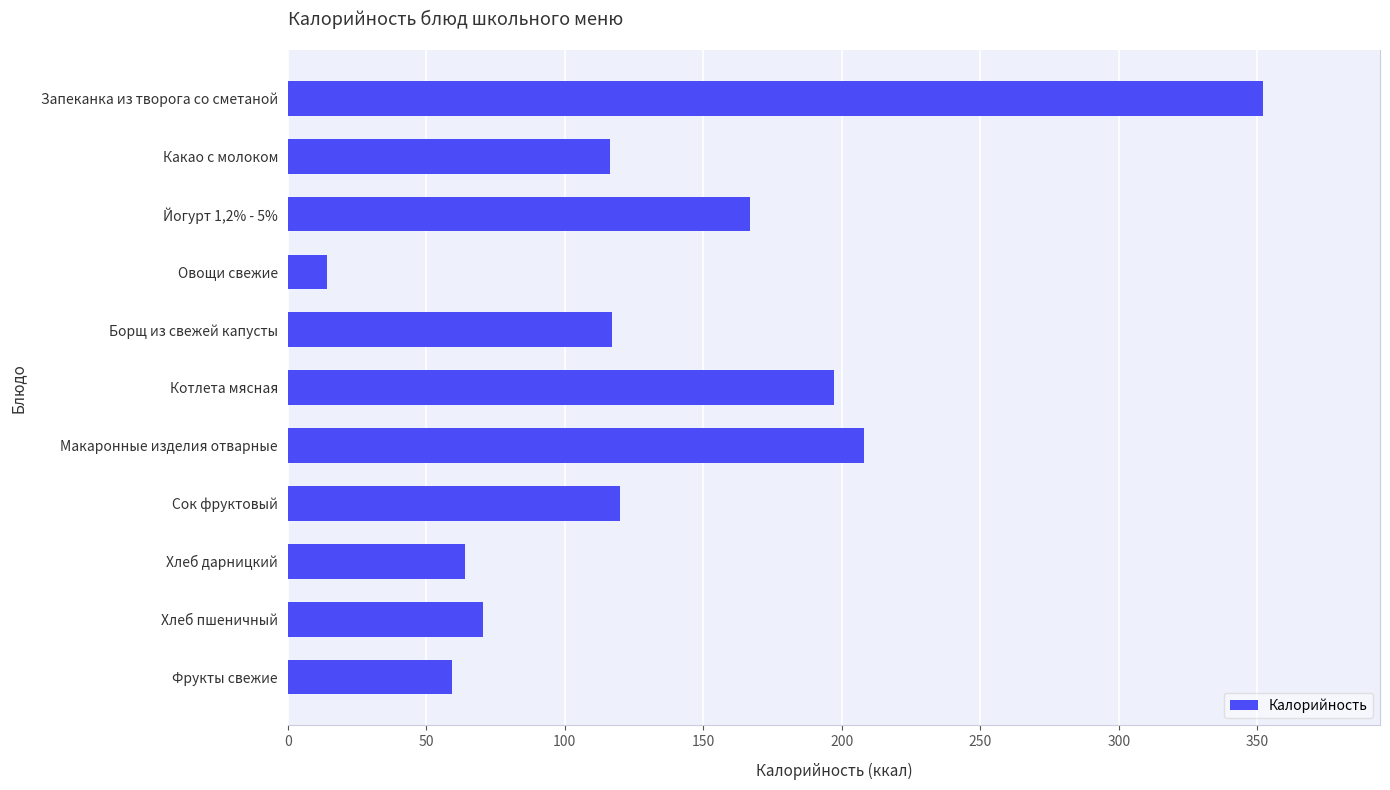

The value at Йогурт 1,2% - 5% is 284.4. True or false?

False